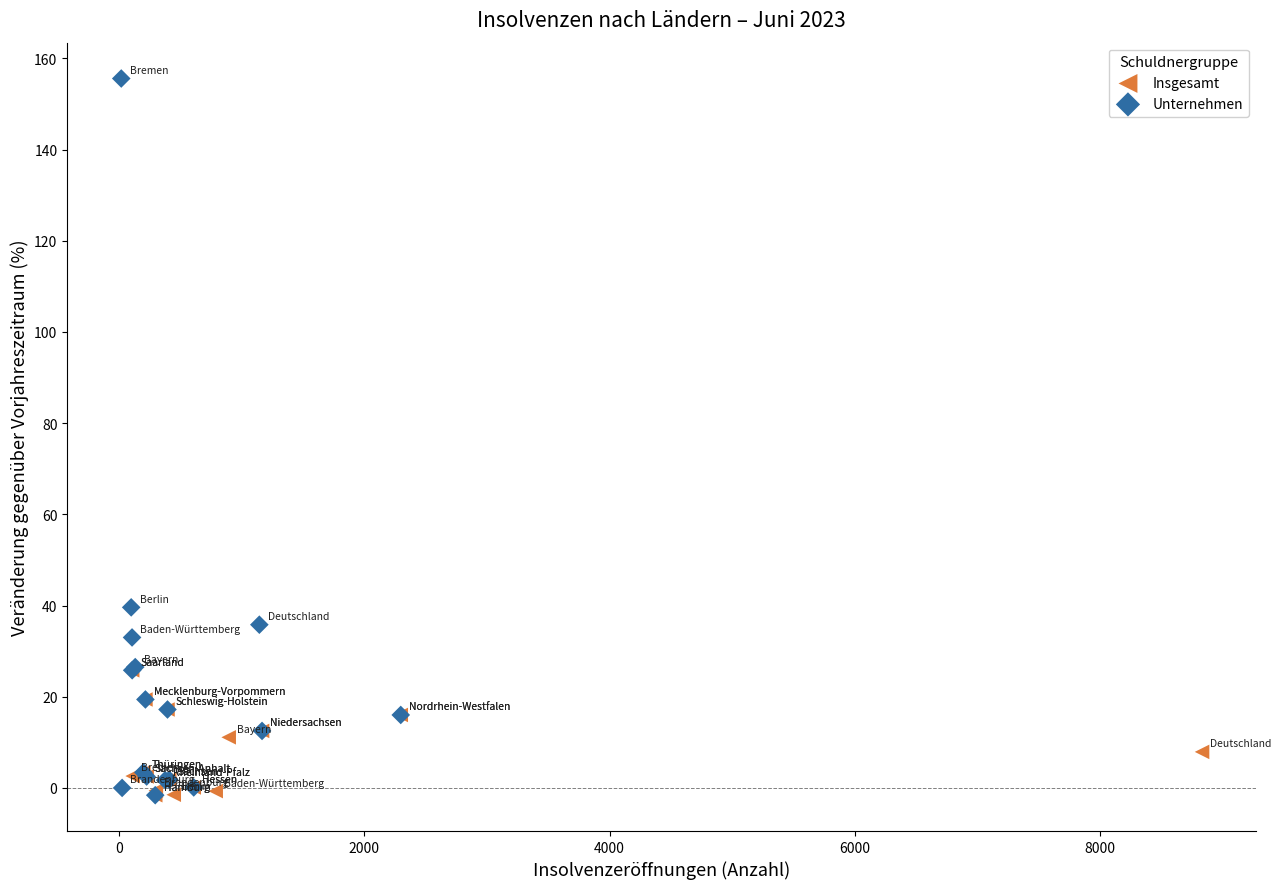

Which series reaches the maximum Y coordinate?

Unternehmen